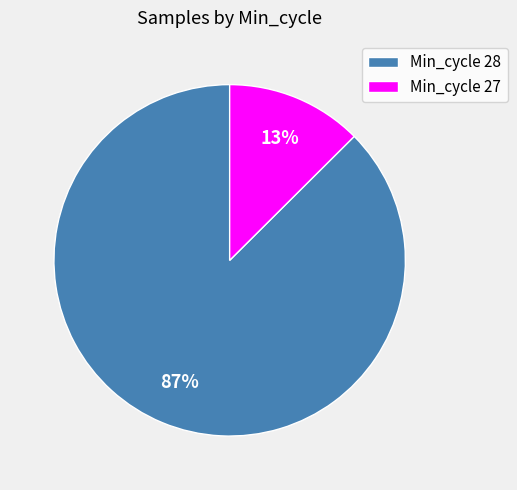

Do Min_cycle 28 and Min_cycle 27 together represent more than half of the pie?

Yes